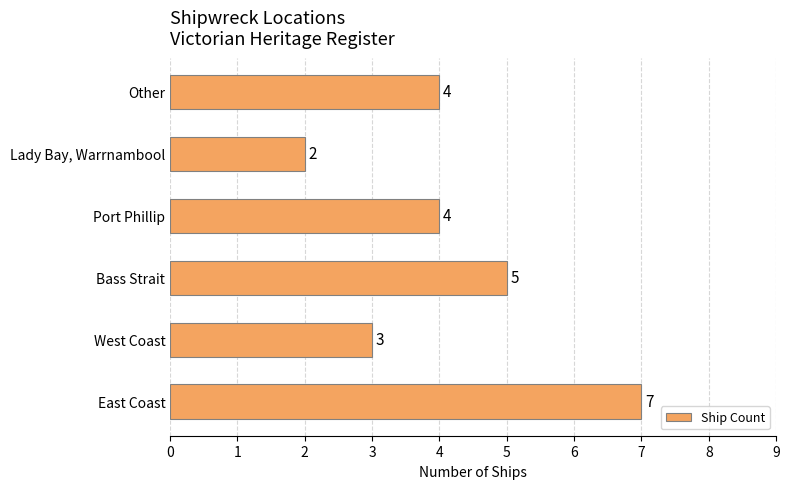

What value does the data have at Bass Strait?

5